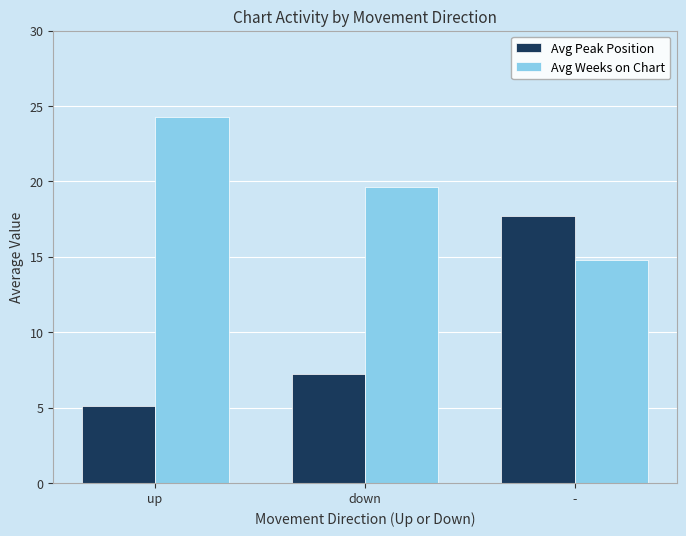

At which category is the sum across all series the highest?

-